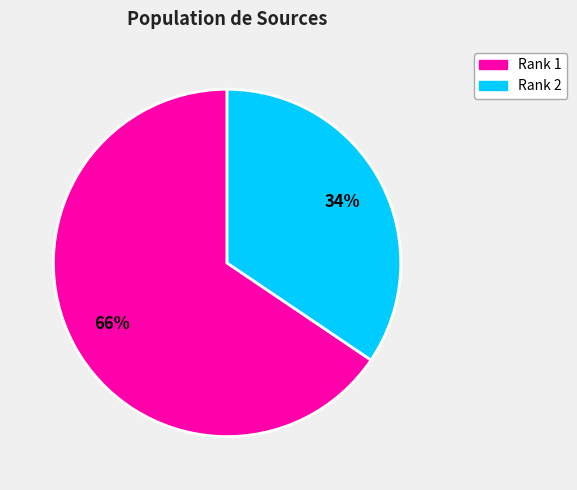

Is there a majority slice in this chart?

Yes